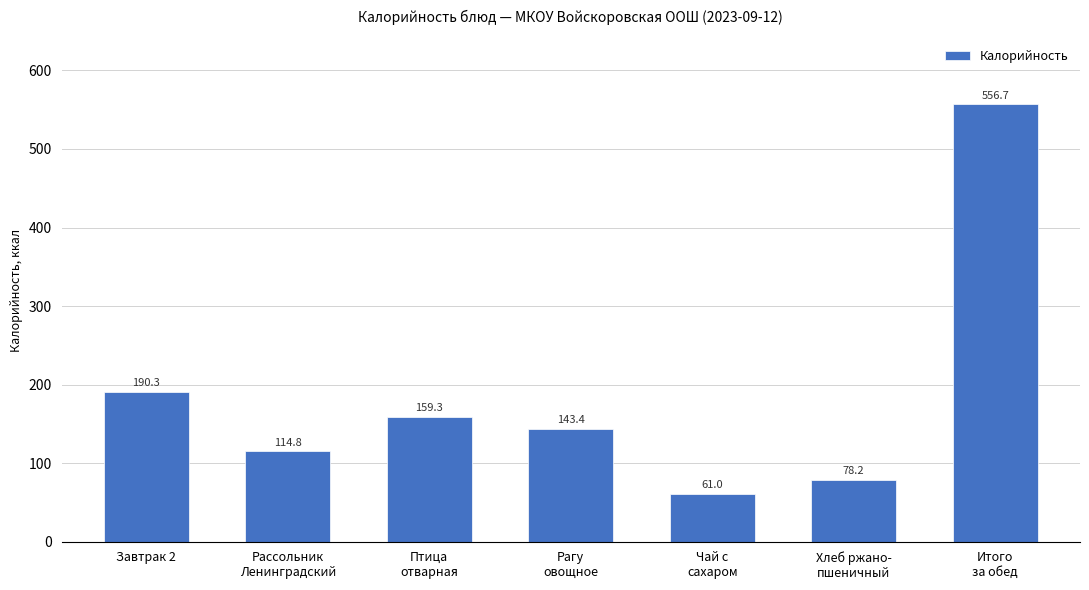

Count the number of categories in the chart.

7